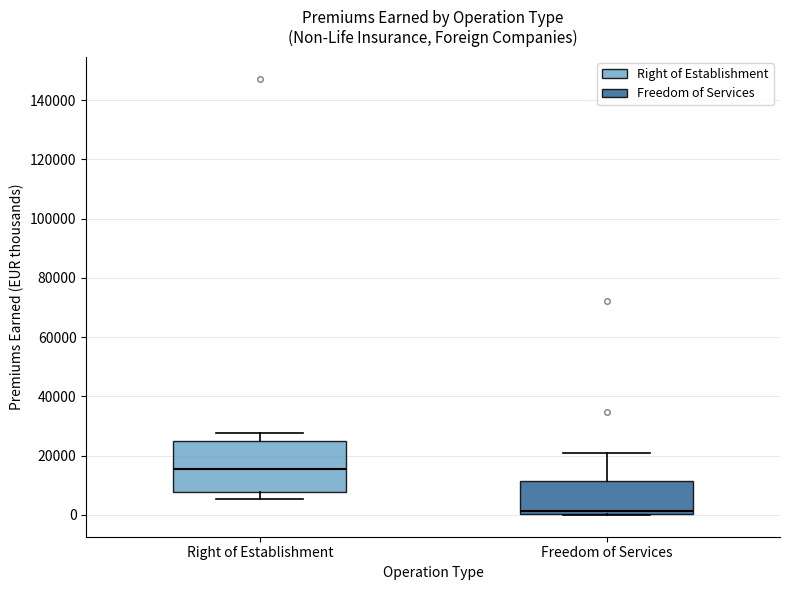

Reading left to right, read every box against the y-axis: the position of its median line, the range the box covers, and the ends of its whiskers. The values are not printed on the chart, so give them approximately, as read against the axis.

Right of Establishment: median 16000, box 8000 to 24000, whiskers 6000 to 28000
Freedom of Services: median 2000, box 0 to 12000, whiskers 0 to 20000